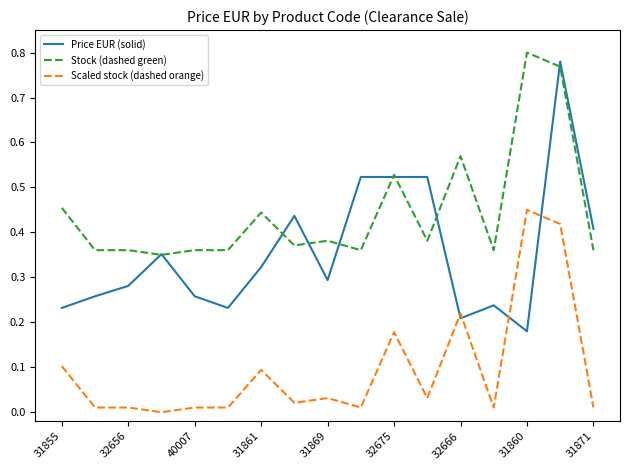

Which series has the largest total across all categories?

Stock (dashed green)